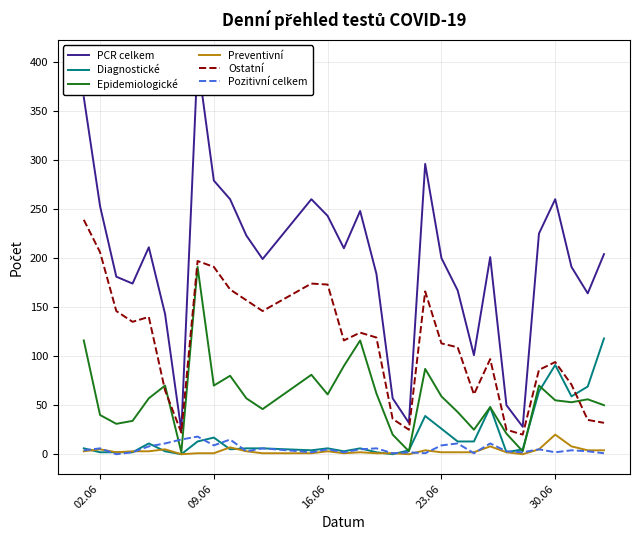

Reading left to right, what are all the values shown in this chart?

PCR celkem: 364	253	181	174	211	143	24	402	279	260	223	199	260	243	210	248	184	57	32	296	200	167	101	201	50	28	225	260	191	164	204
Diagnostické: 6	2	2	2	11	3	0	13	17	5	6	6	4	6	3	6	2	0	4	39	26	13	13	48	2	5	64	91	59	69	118
Epidemiologické: 116	40	31	34	57	70	2	191	70	80	57	46	81	61	90	116	62	20	3	87	59	43	25	48	21	3	70	55	53	56	50
Preventivní: 3	5	2	3	3	5	0	1	1	7	3	1	1	3	1	2	1	1	0	4	2	2	2	8	2	0	5	20	8	4	4
Ostatní: 239	206	146	135	140	65	22	197	191	168	157	146	174	173	116	124	119	36	25	166	113	109	61	97	25	20	86	94	71	35	32
Pozitivní celkem: 4	6	0	2	8	11	15	18	9	15	3	6	2	5	2	5	6	1	2	1	9	11	1	11	3	2	5	2	4	3	1